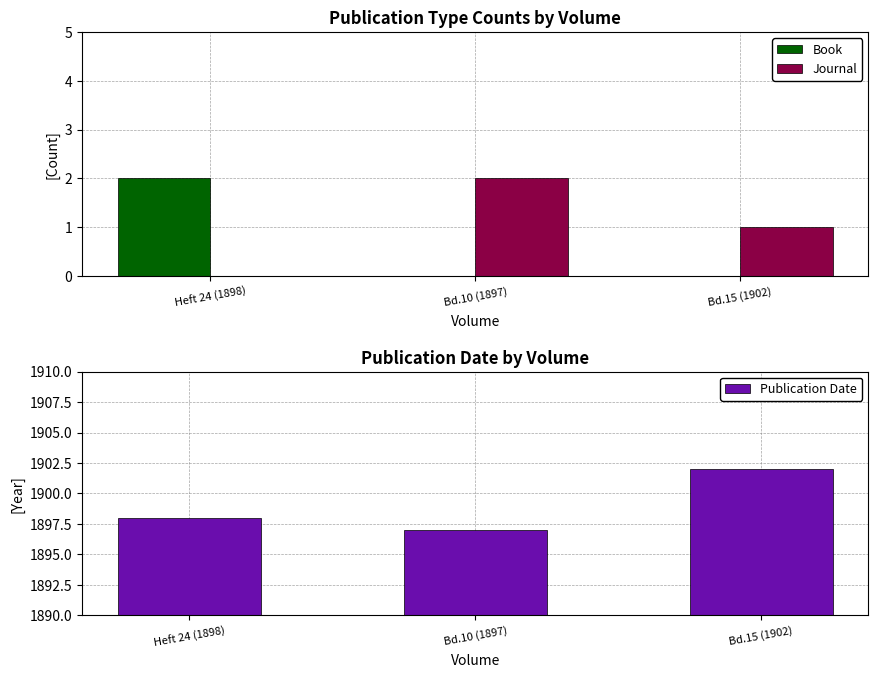

Between Bd.10 (1897) and Bd.15 (1902), which series saw the biggest shift?

Publication Date